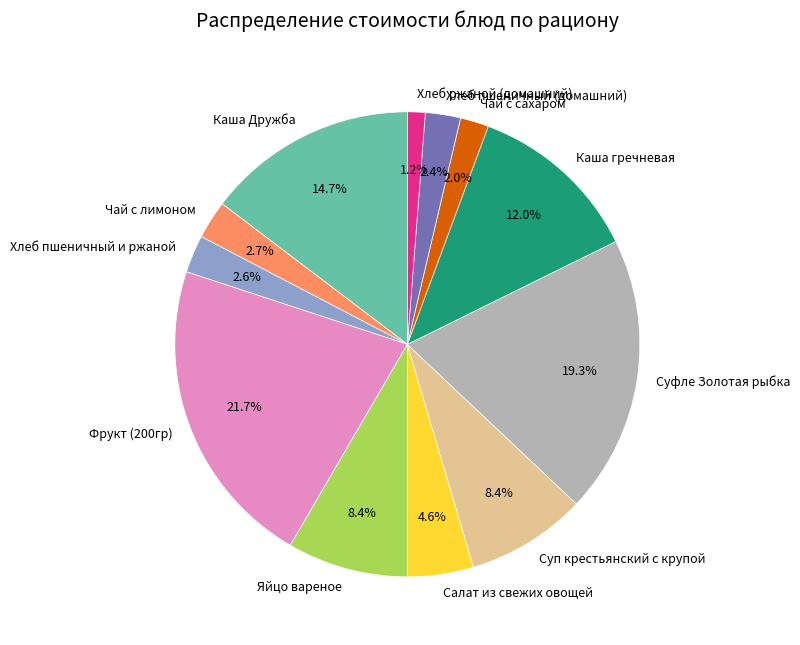

Which slice is the largest?

Фрукт (200гр)